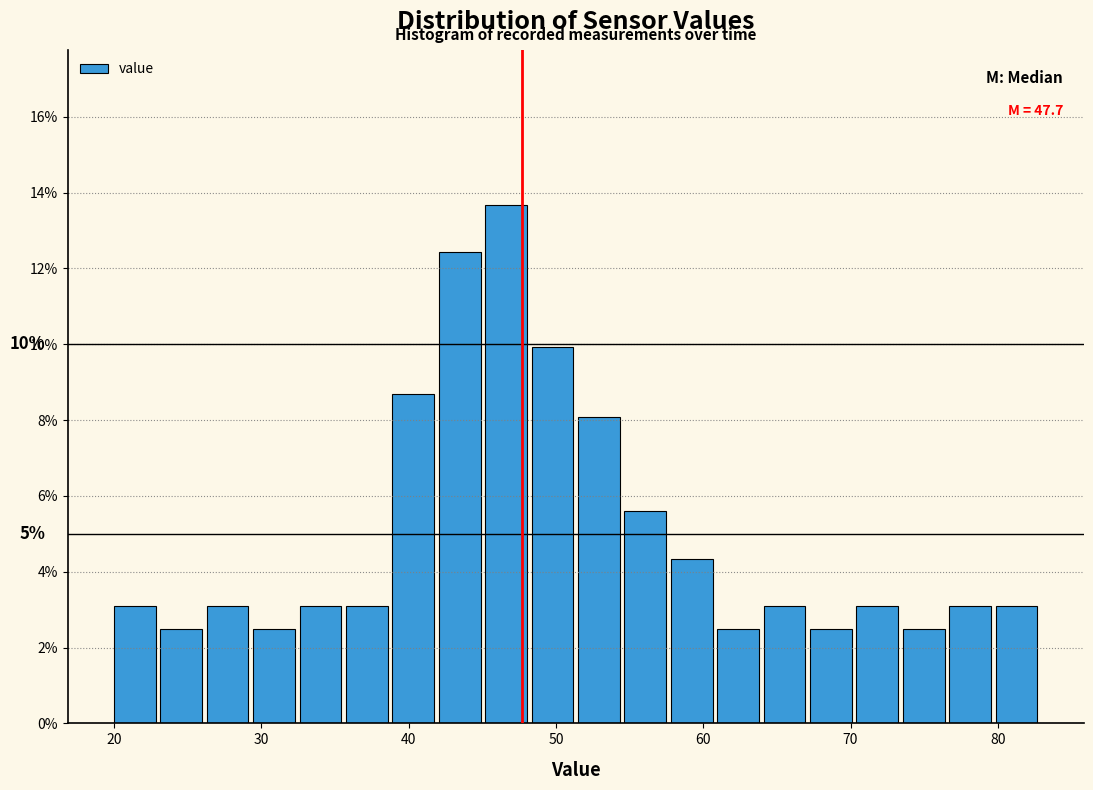

Read against the x-axis, roughly where is the centre of the tallest bar?

47